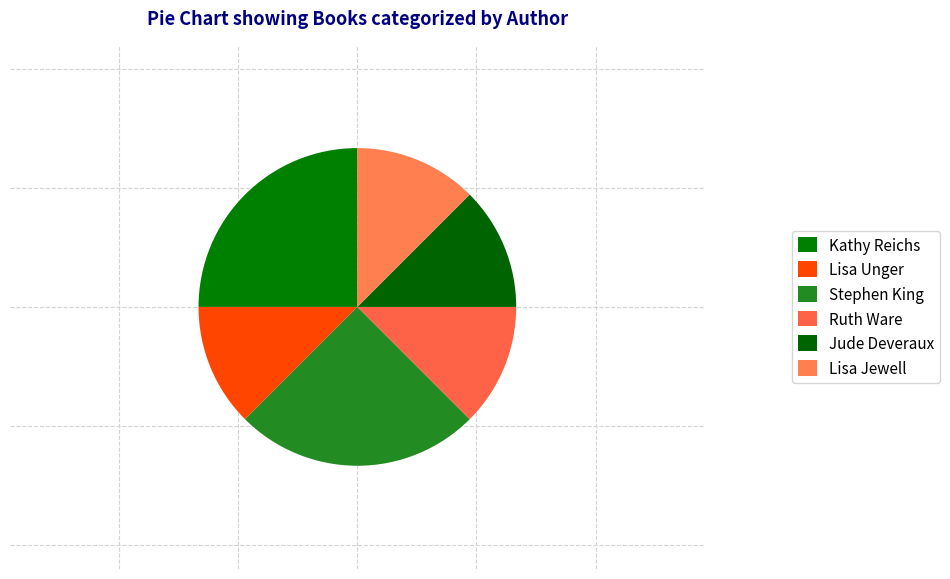

What is the change in value from Lisa Unger to Stephen King?

+1